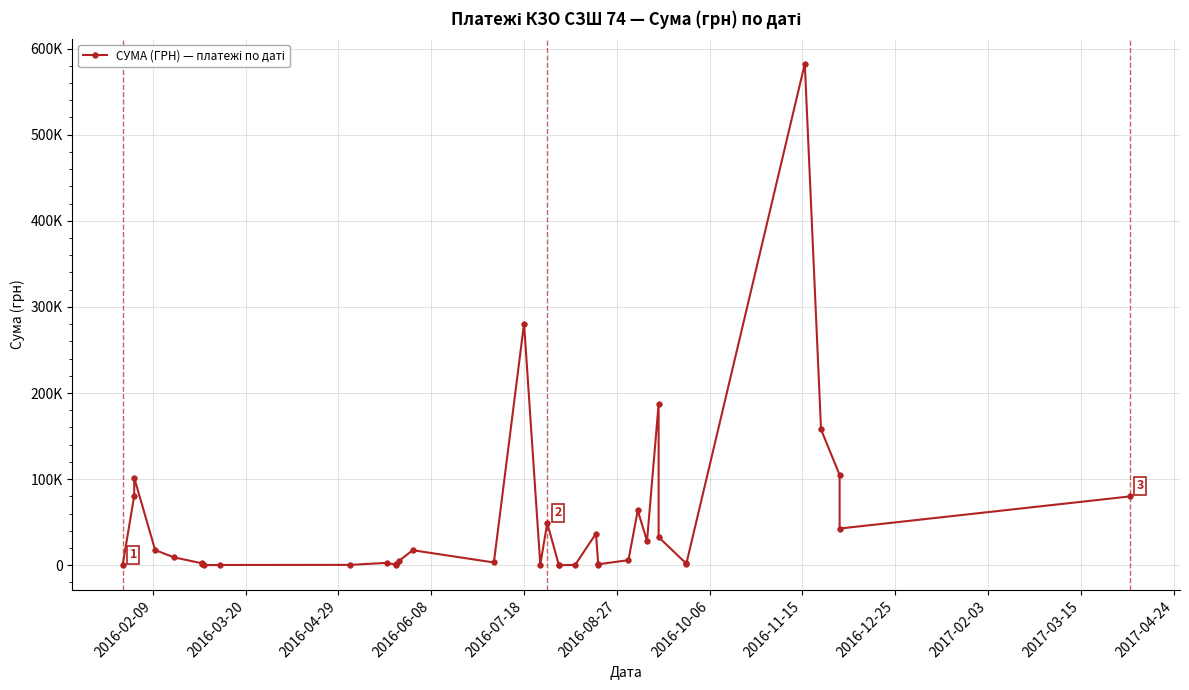

True or false: the data has more than 0 interior local peaks.

True